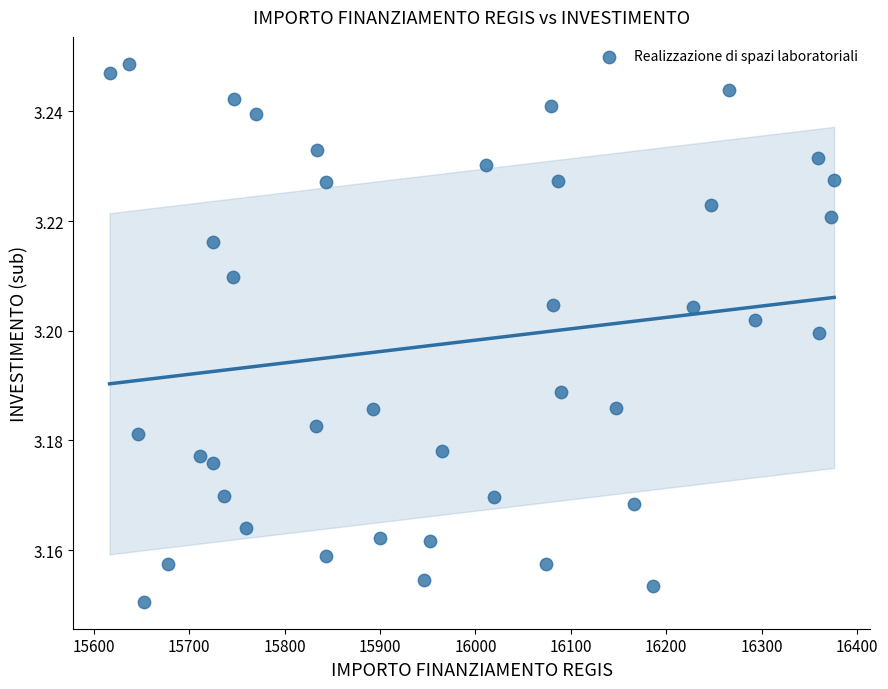

What is the range of X values (max minus min)?

759.5